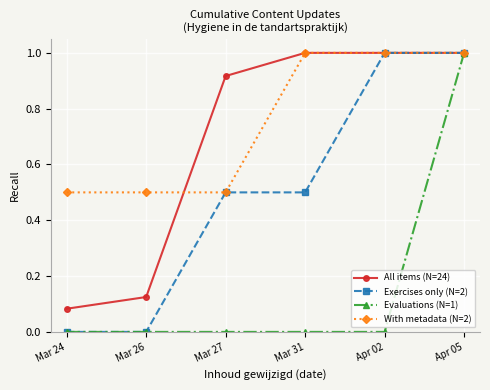

Is it true that Evaluations (N=1) equals -0.6 at Apr 02?

False